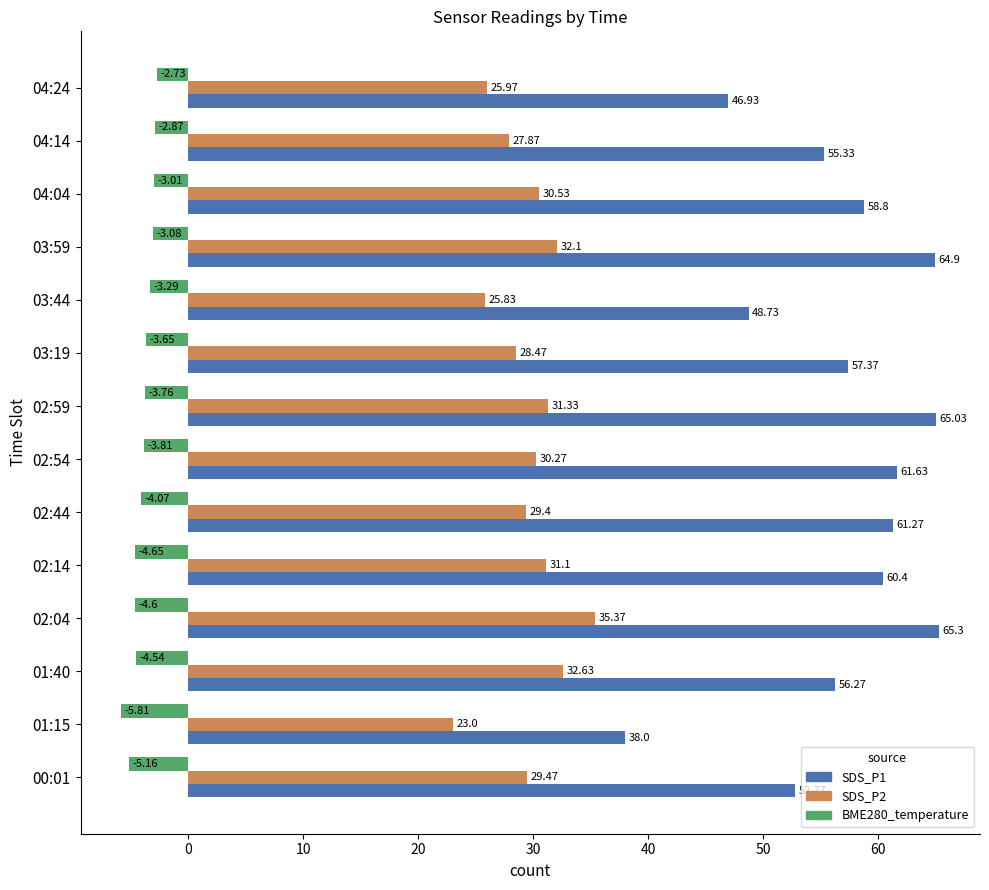

Which series changed the most between 03:44 and 04:14?

SDS_P1